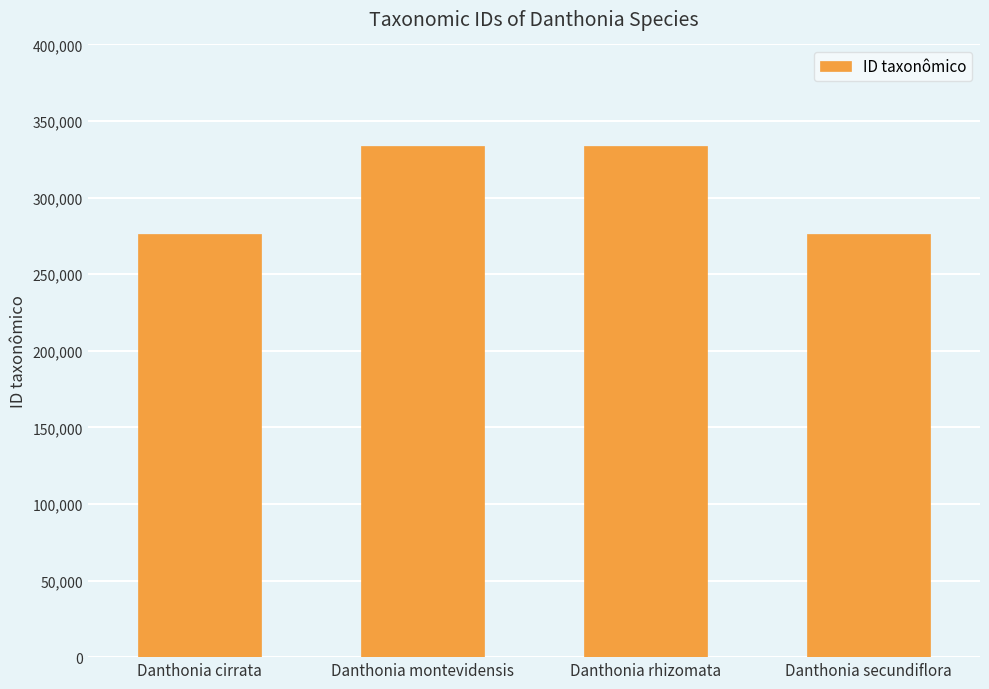

Are the bars grouped side by side (vs. stacked)?

No